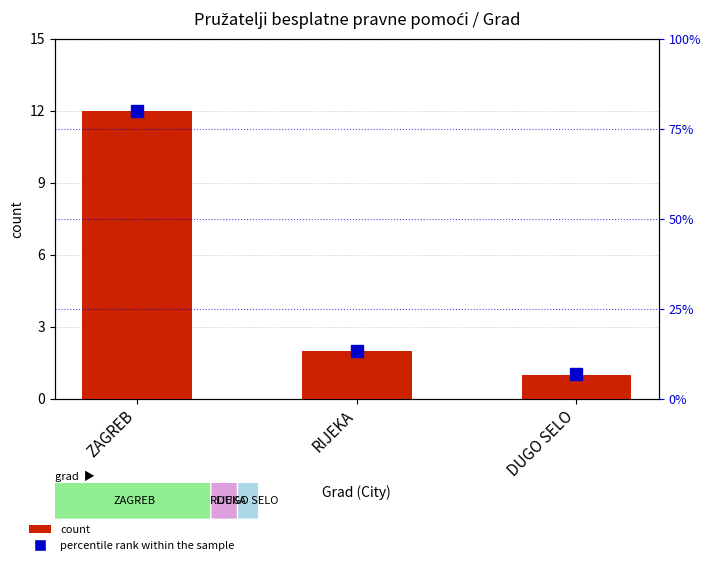

How many groups of bars are there?

3